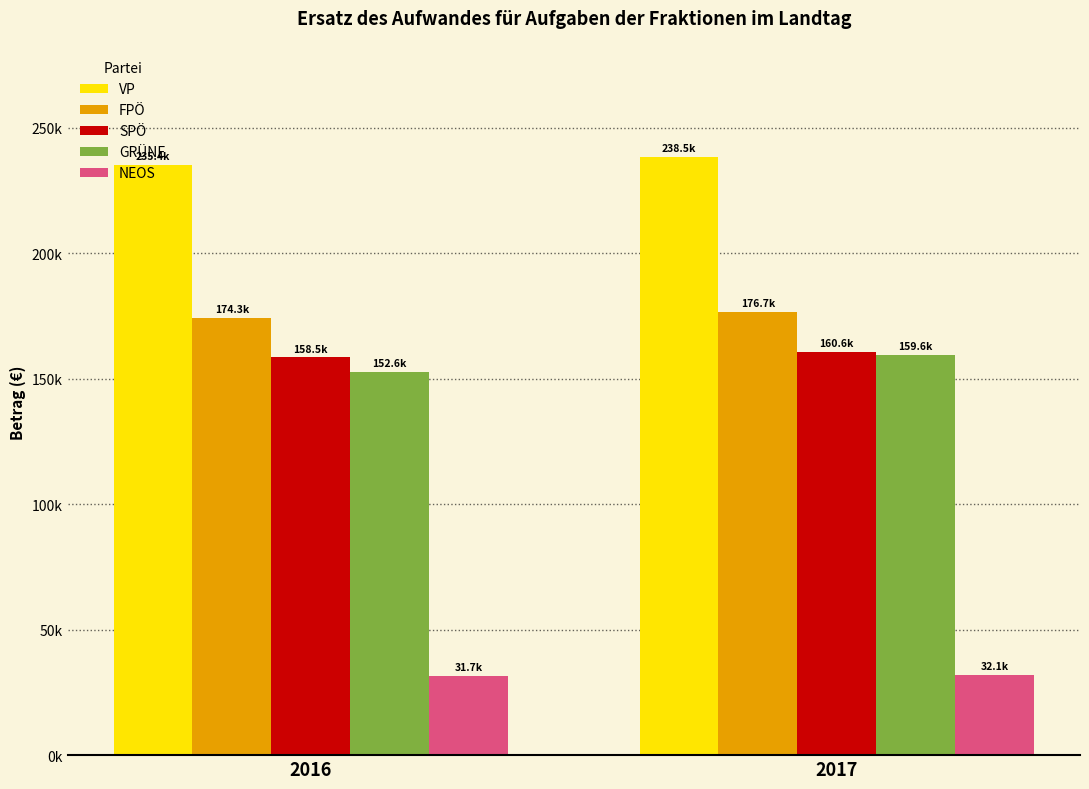

What is the difference between the maximum and minimum values in the NEOS series?

421.6